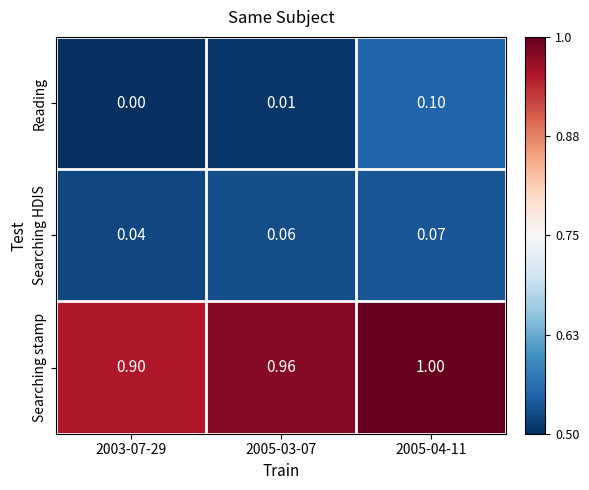

At 2005-04-11, list the series in order from largest to smallest.

Searching stamp, Reading, Searching HDIS